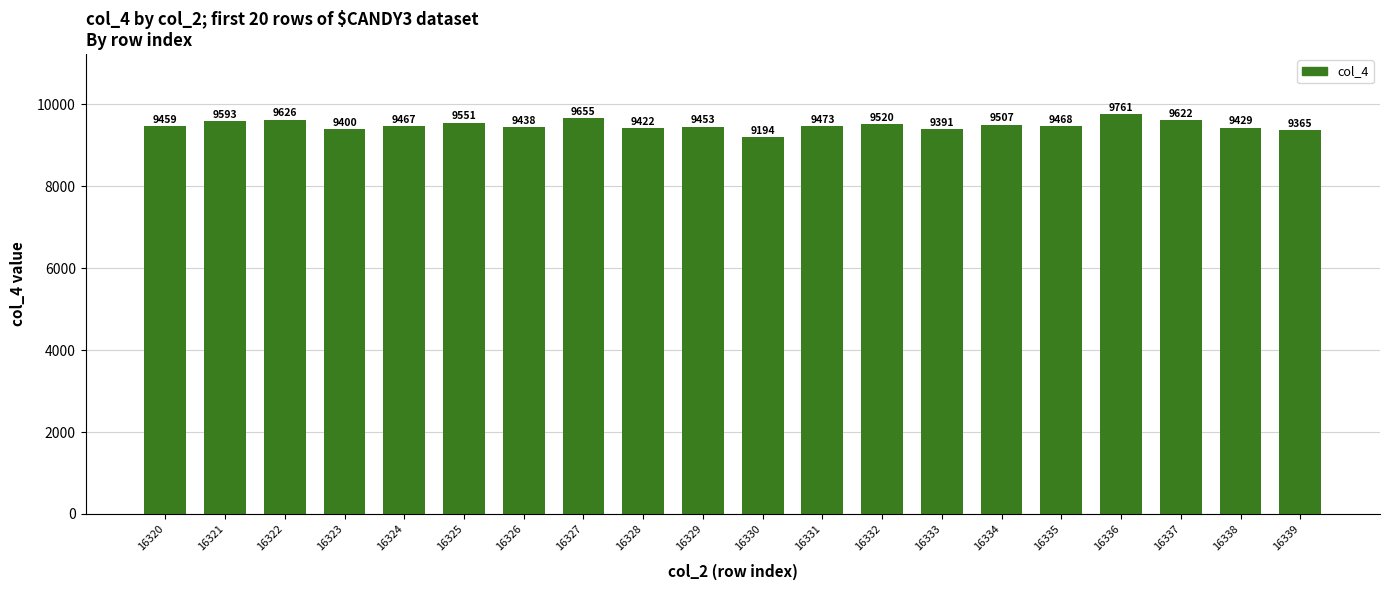

What is the greatest value displayed?

9761